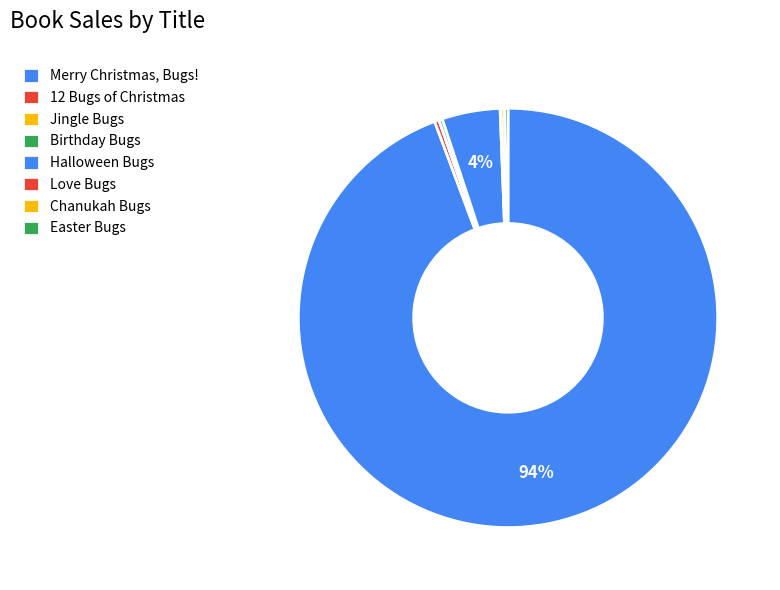

How many slices are in this pie chart?

8